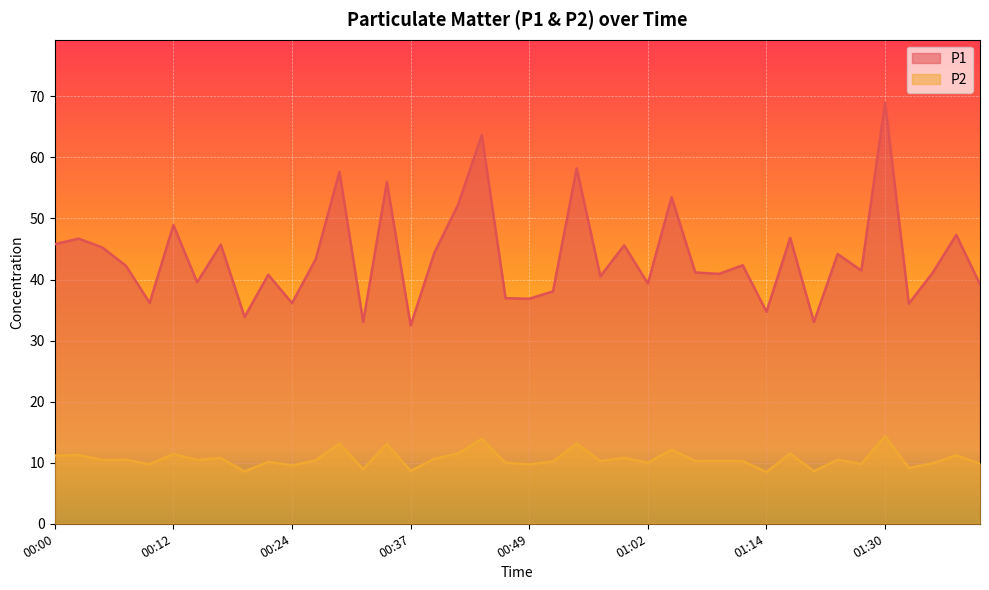

How many categories are shown in the chart?

40